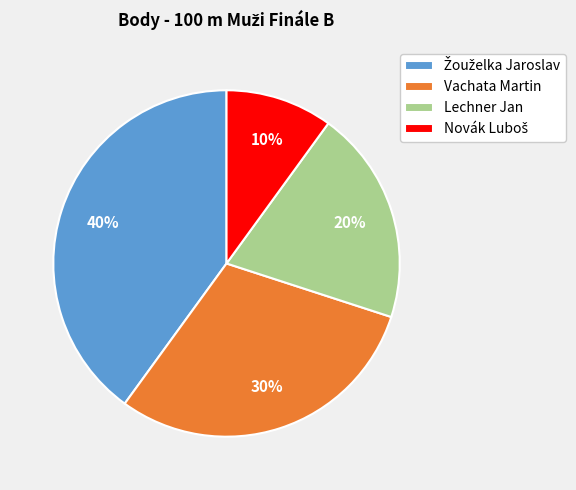

Is there any slice that represents more than half of the pie?

No